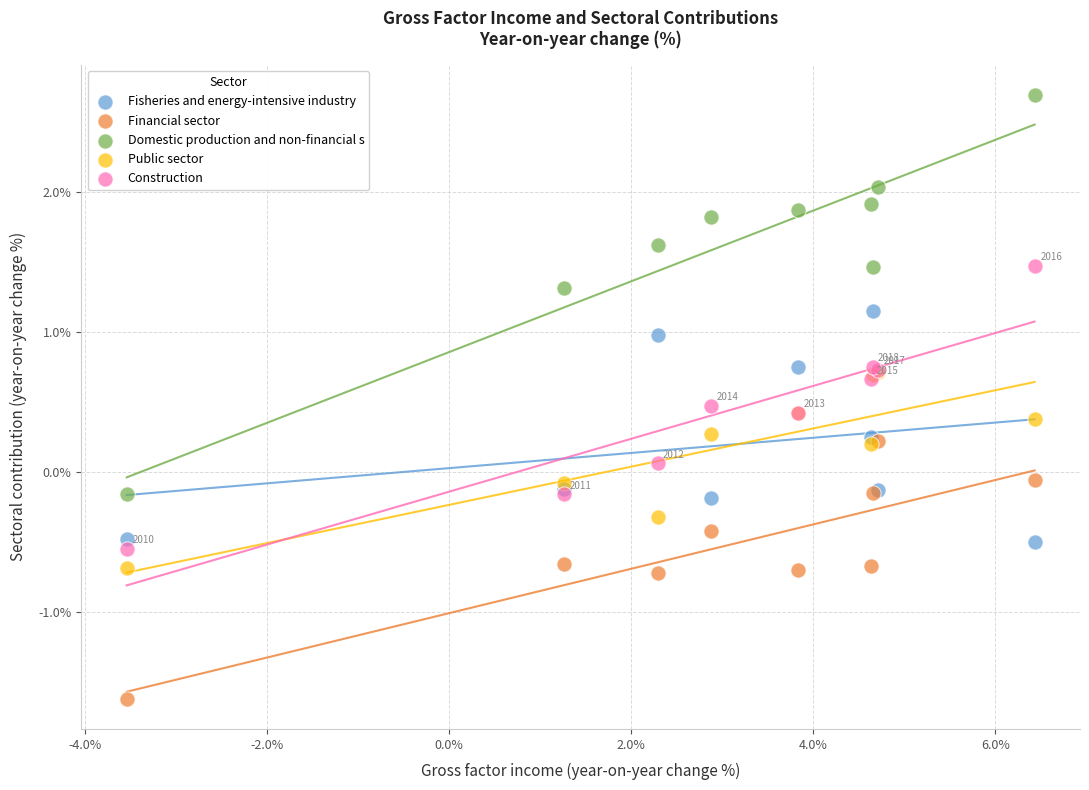

Which series reaches the maximum Y coordinate?

Domestic production and non-financial s